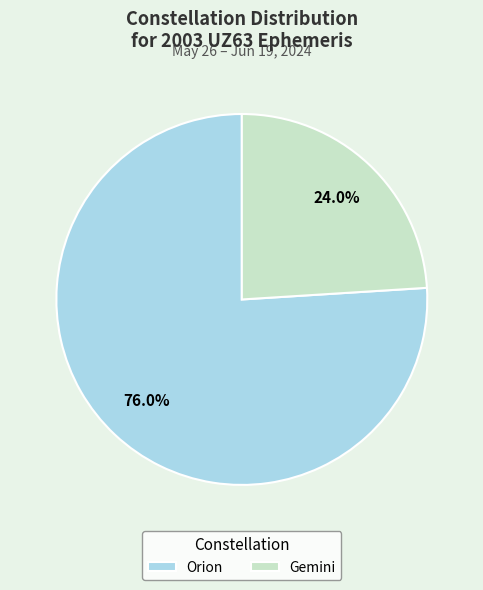

Rank the categories by value from lowest to highest.

Gemini, Orion